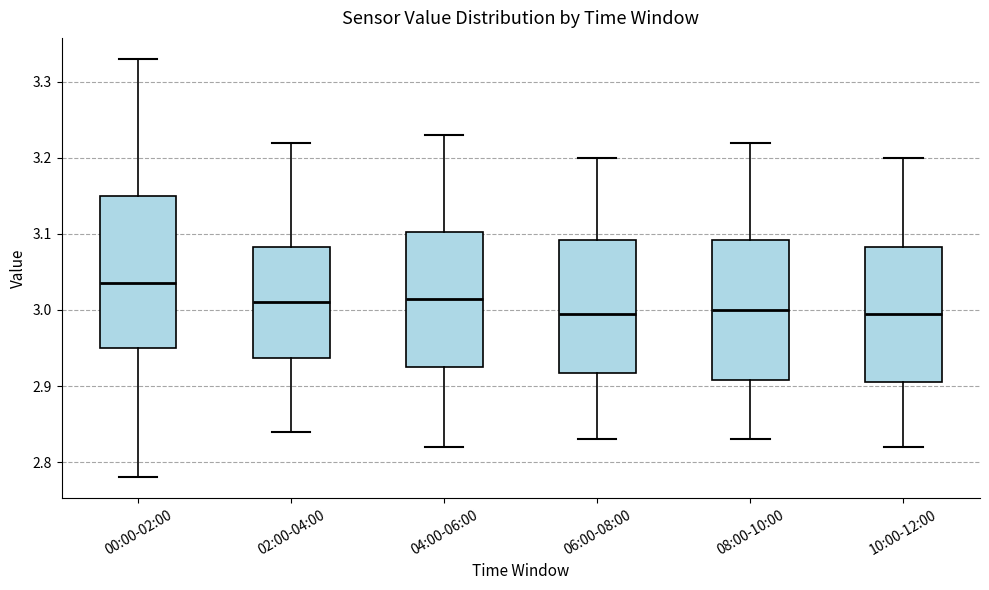

Which box's median line is the highest?

00:00-02:00